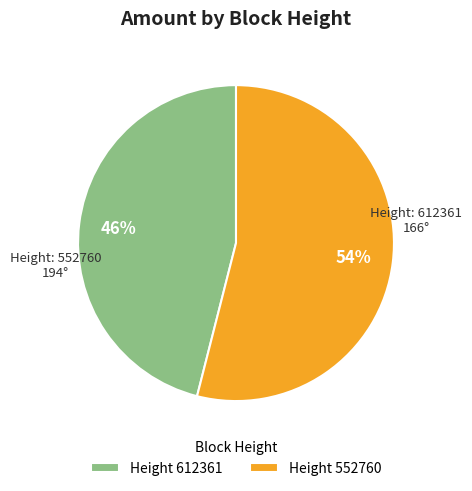

What is the smallest slice in the pie chart?

Height 612361